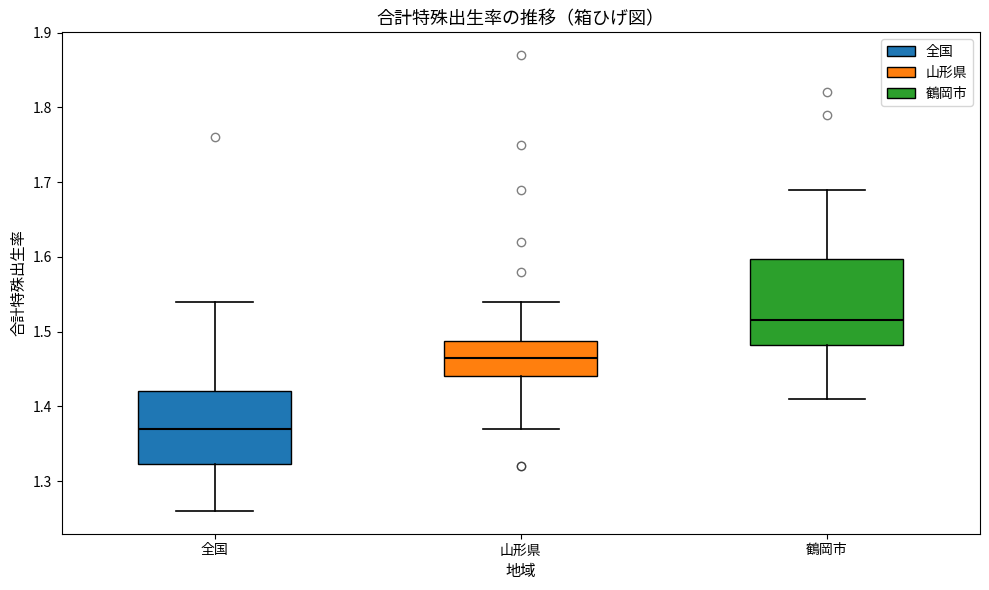

Which box has the lowest median line?

全国